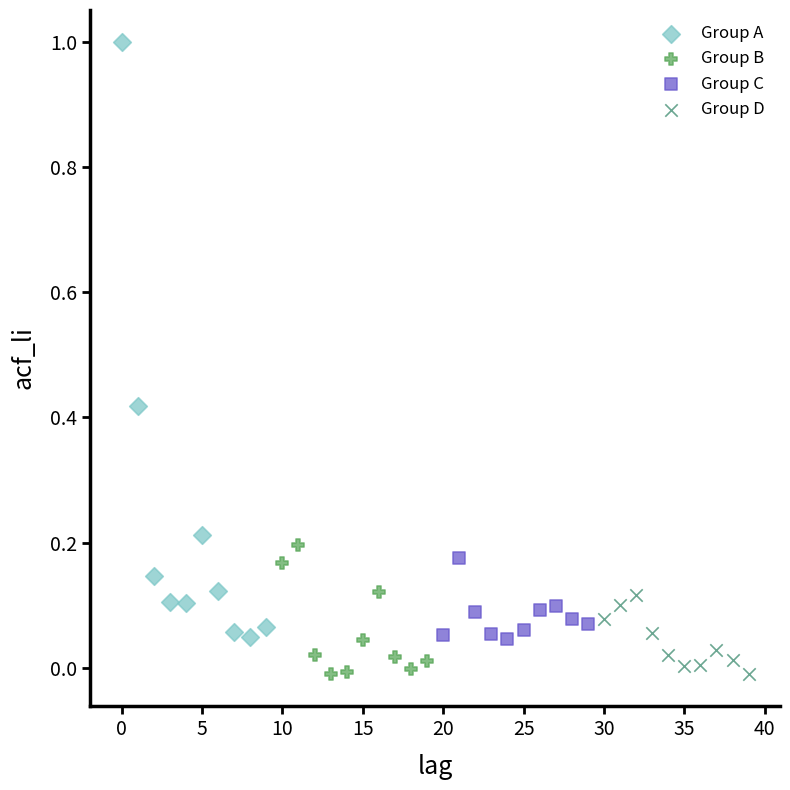

Which series contains the highest Y value?

Group A